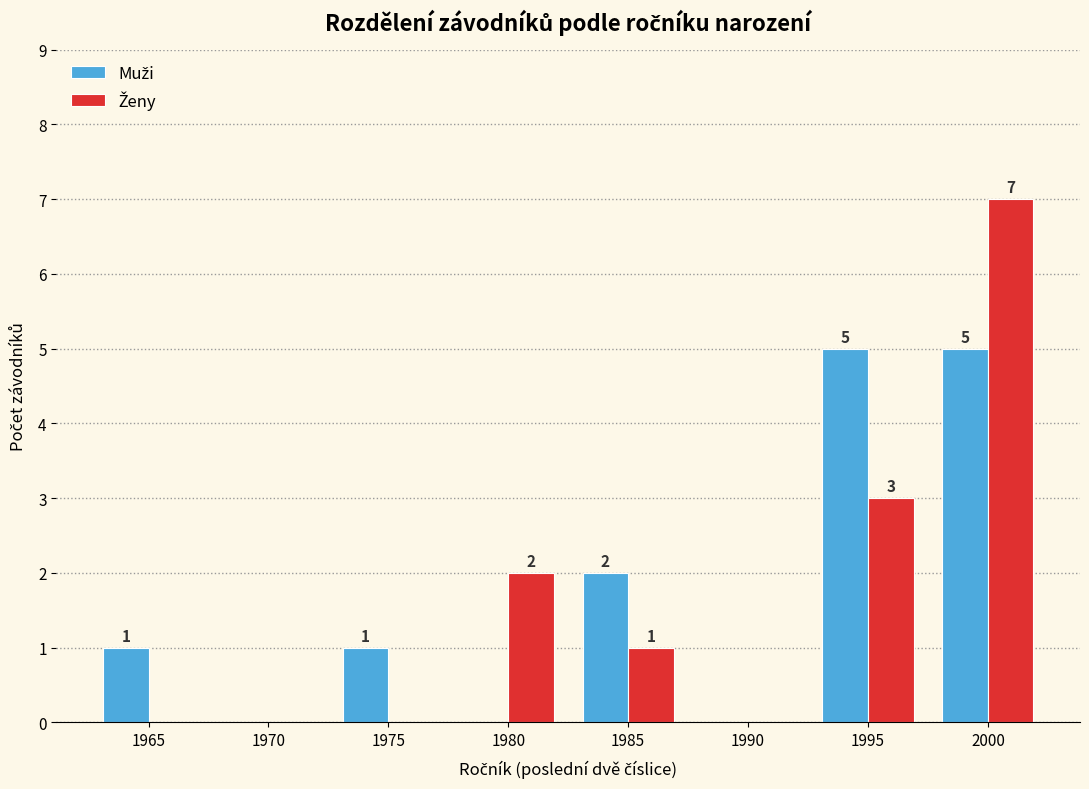

At which category is the sum across all series the highest?

2000